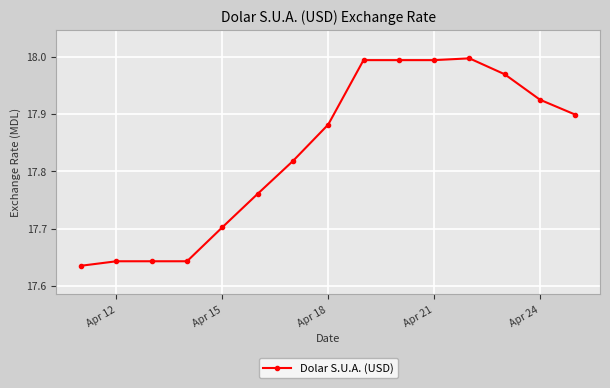

What is the sum of all values?

267.5